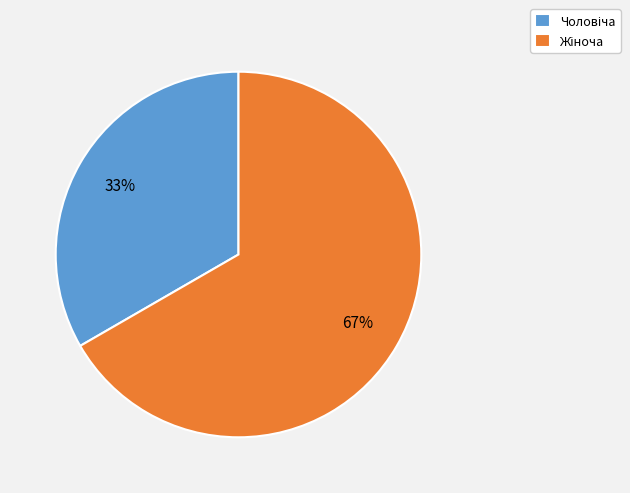

Count the number of slices in the pie.

2